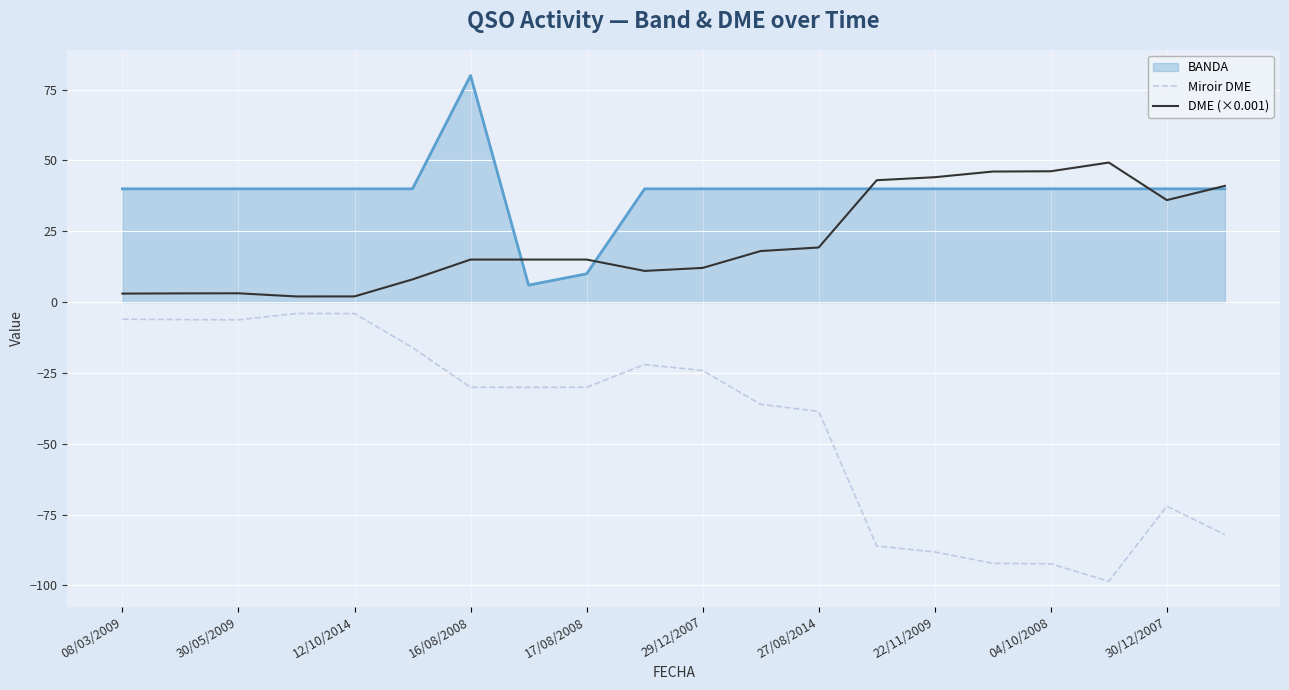

List the series in order of their peak value, lowest first.

Miroir DME, DME (×0.001), BANDA